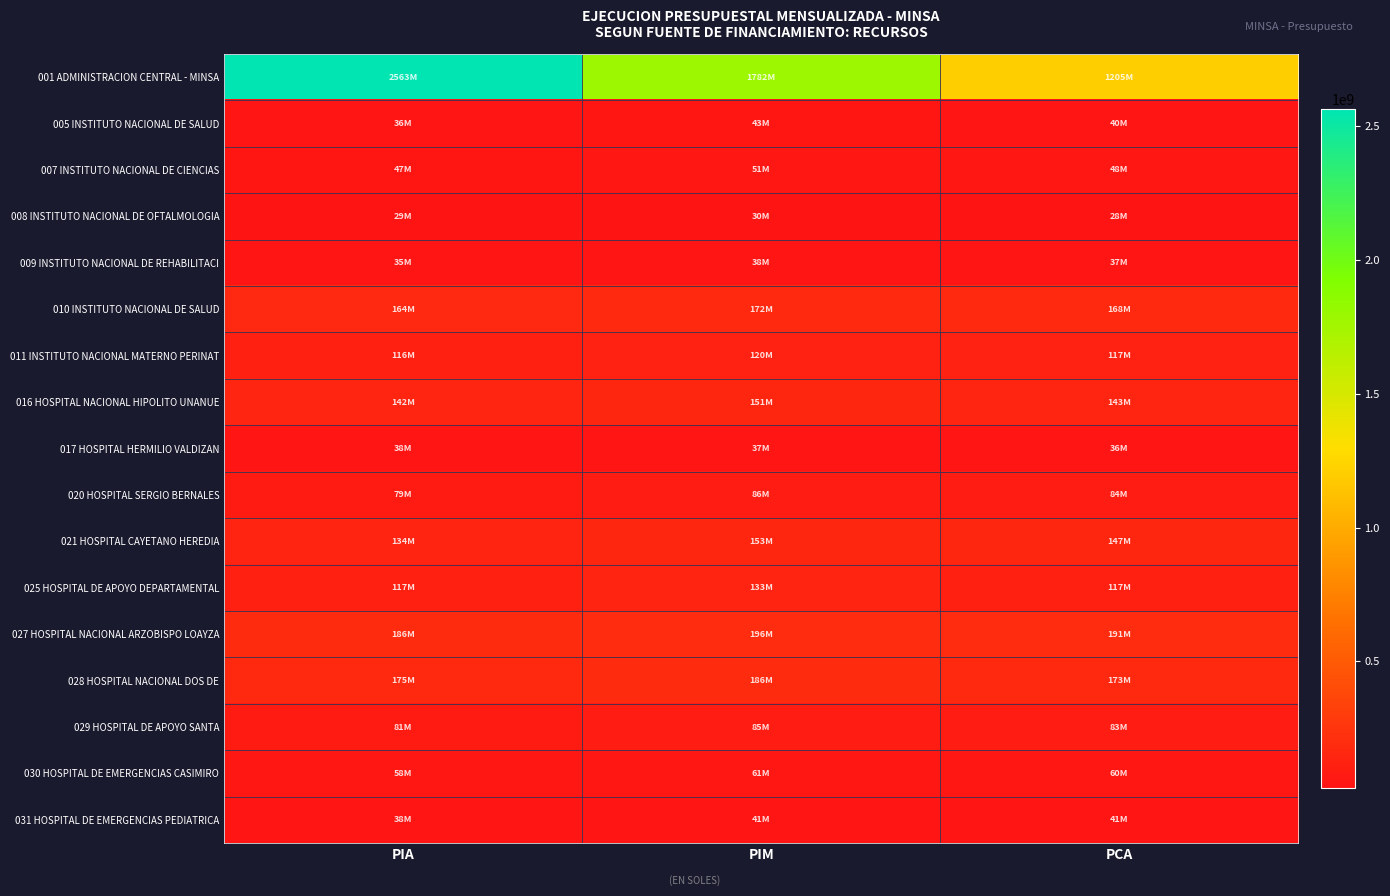

Rank the series at PCA from lowest to highest value.

008 INSTITUTO NACIONAL DE OFTALMOLOGIA, 017 HOSPITAL HERMILIO VALDIZAN, 009 INSTITUTO NACIONAL DE REHABILITACI, 005 INSTITUTO NACIONAL DE SALUD, 031 HOSPITAL DE EMERGENCIAS PEDIATRICA, 007 INSTITUTO NACIONAL DE CIENCIAS, 030 HOSPITAL DE EMERGENCIAS CASIMIRO, 029 HOSPITAL DE APOYO SANTA, 020 HOSPITAL SERGIO BERNALES, 025 HOSPITAL DE APOYO DEPARTAMENTAL, 011 INSTITUTO NACIONAL MATERNO PERINAT, 016 HOSPITAL NACIONAL HIPOLITO UNANUE, 021 HOSPITAL CAYETANO HEREDIA, 010 INSTITUTO NACIONAL DE SALUD, 028 HOSPITAL NACIONAL DOS DE, 027 HOSPITAL NACIONAL ARZOBISPO LOAYZA, 001 ADMINISTRACION CENTRAL - MINSA